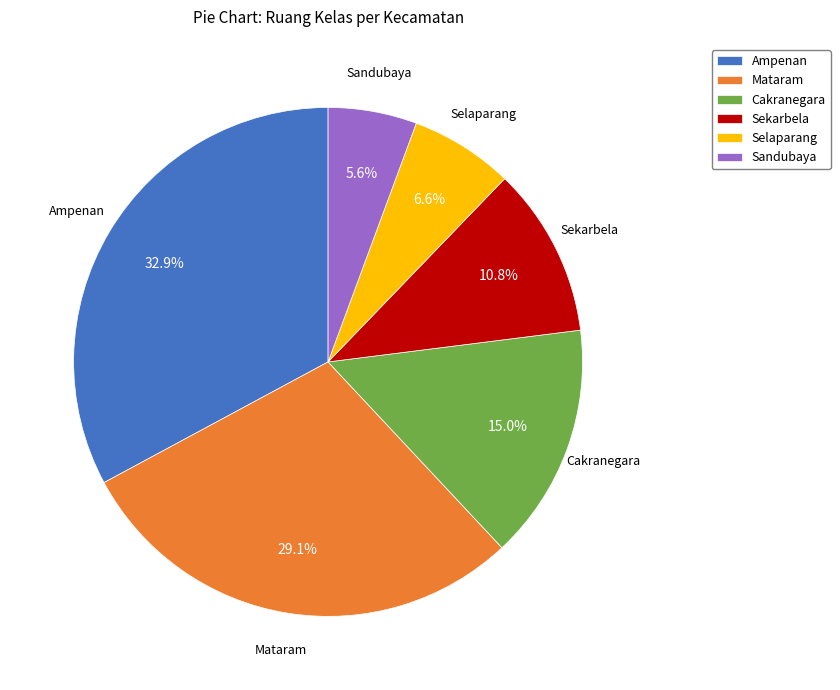

Is Sekarbela the majority of the pie?

No